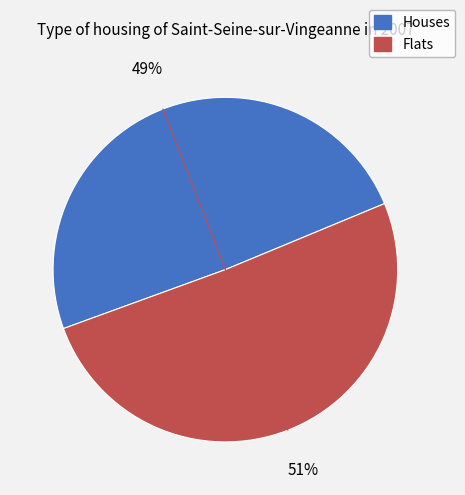

Does any single category account for the majority?

Yes